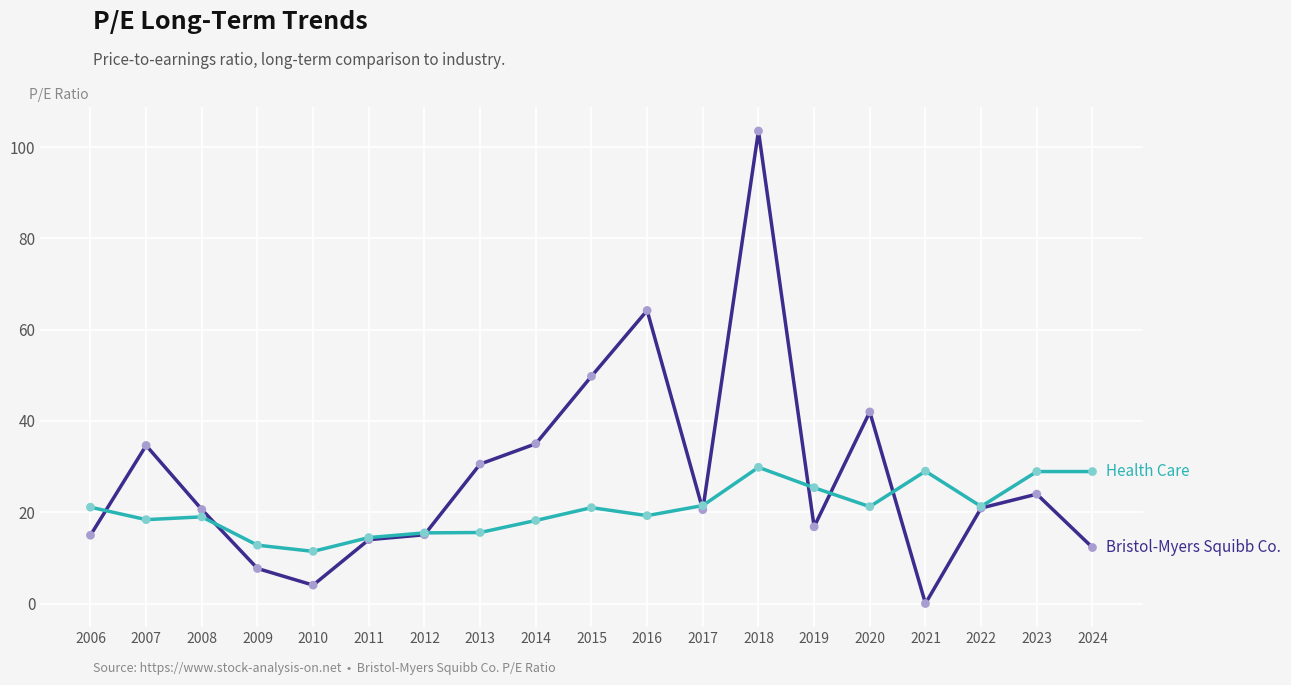

What is the total value across all series at 2015?

70.8